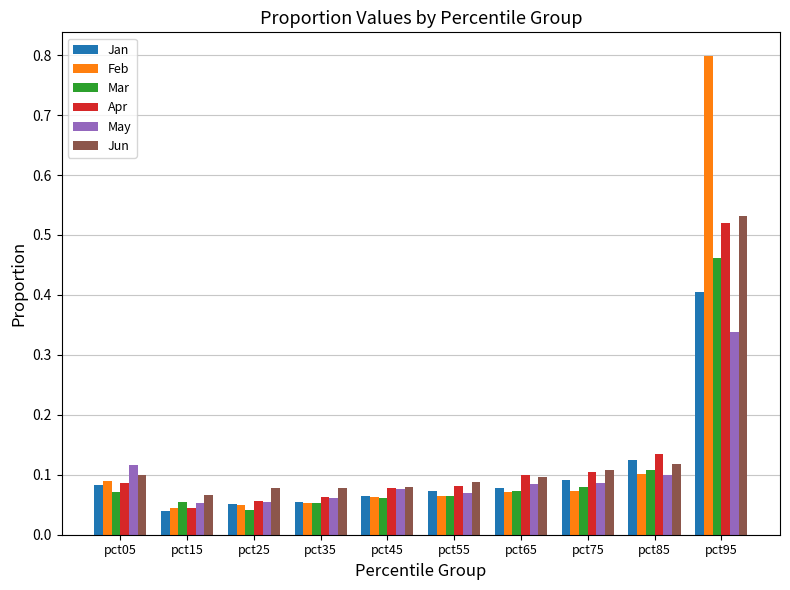

Which series has the widest spread of values?

Feb